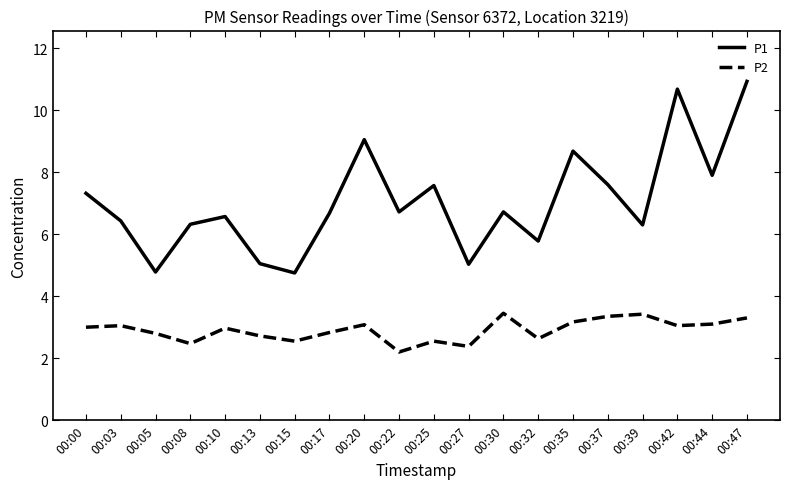

What is the difference between the P1 values at 00:32 and 00:37?

1.8